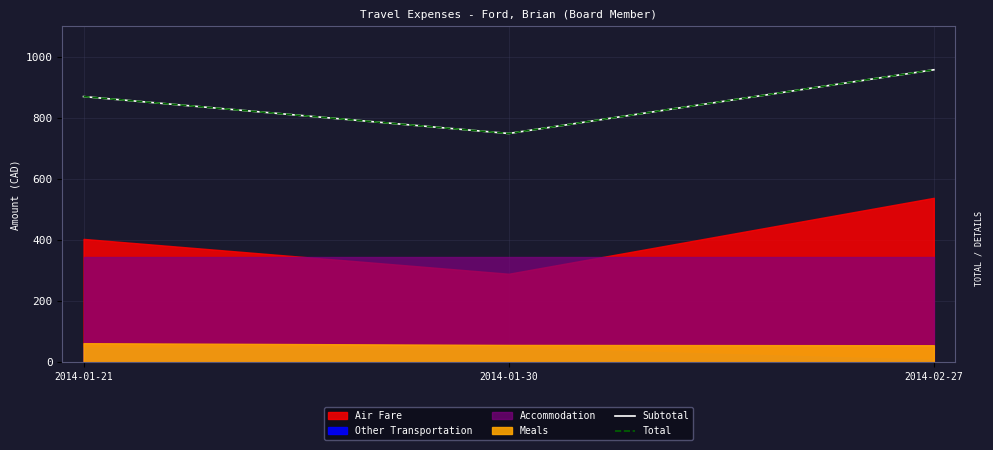

At which label does Subtotal first exceed 869?

2014-01-21